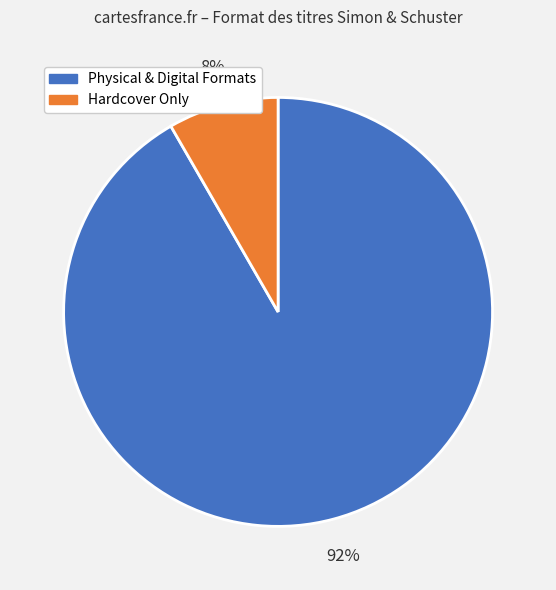

What is the largest slice in the pie chart?

Physical & Digital Formats